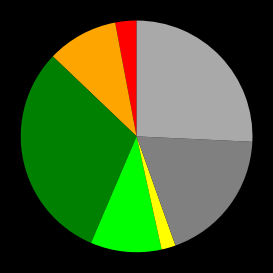

Is there a majority slice in this chart?

No